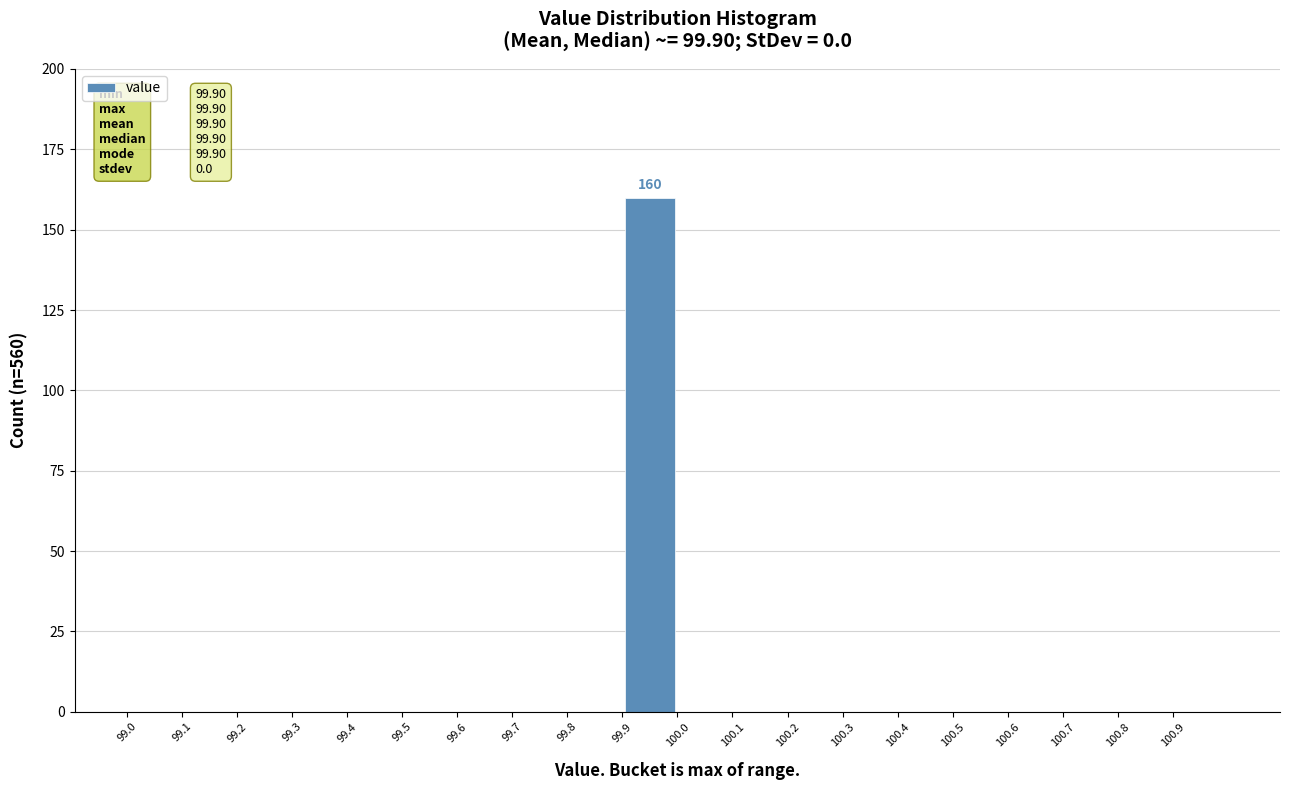

Which range on the x-axis has the tallest bar?

99.9 to 100.0